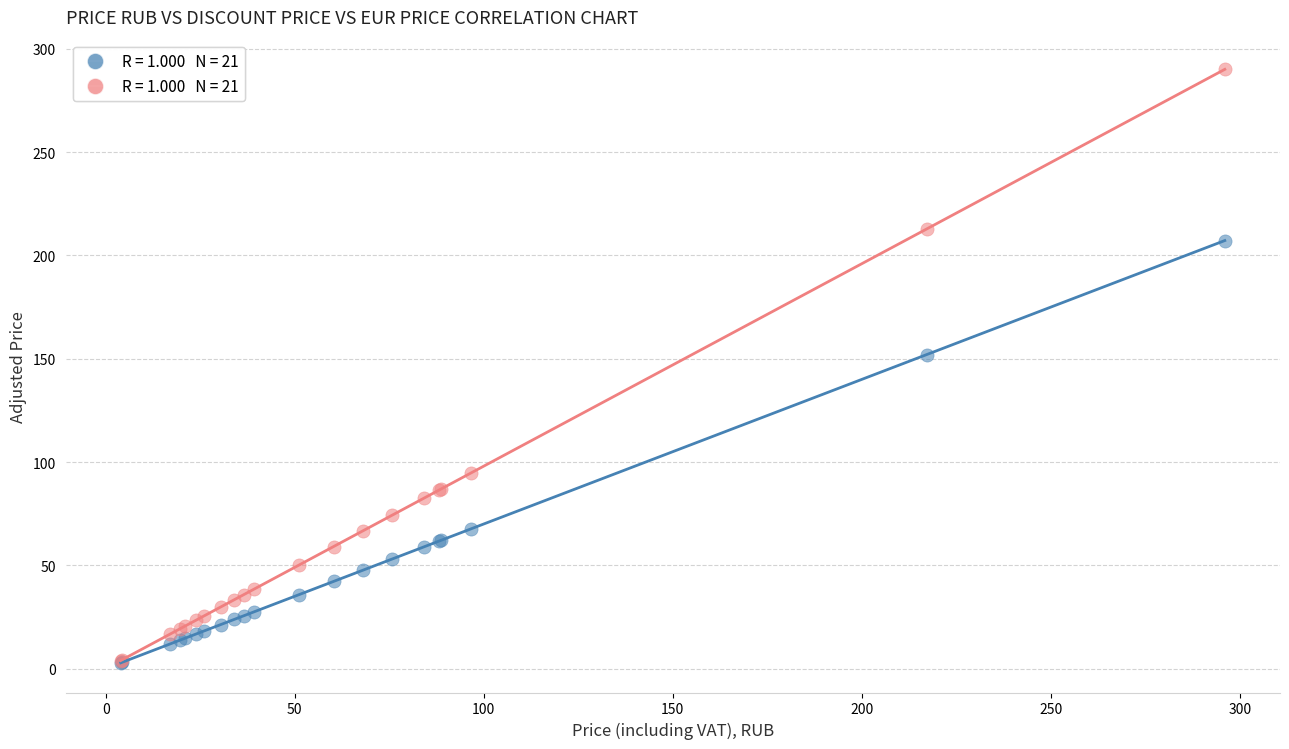

Across all series, what Y value is closest to 146?

152.0